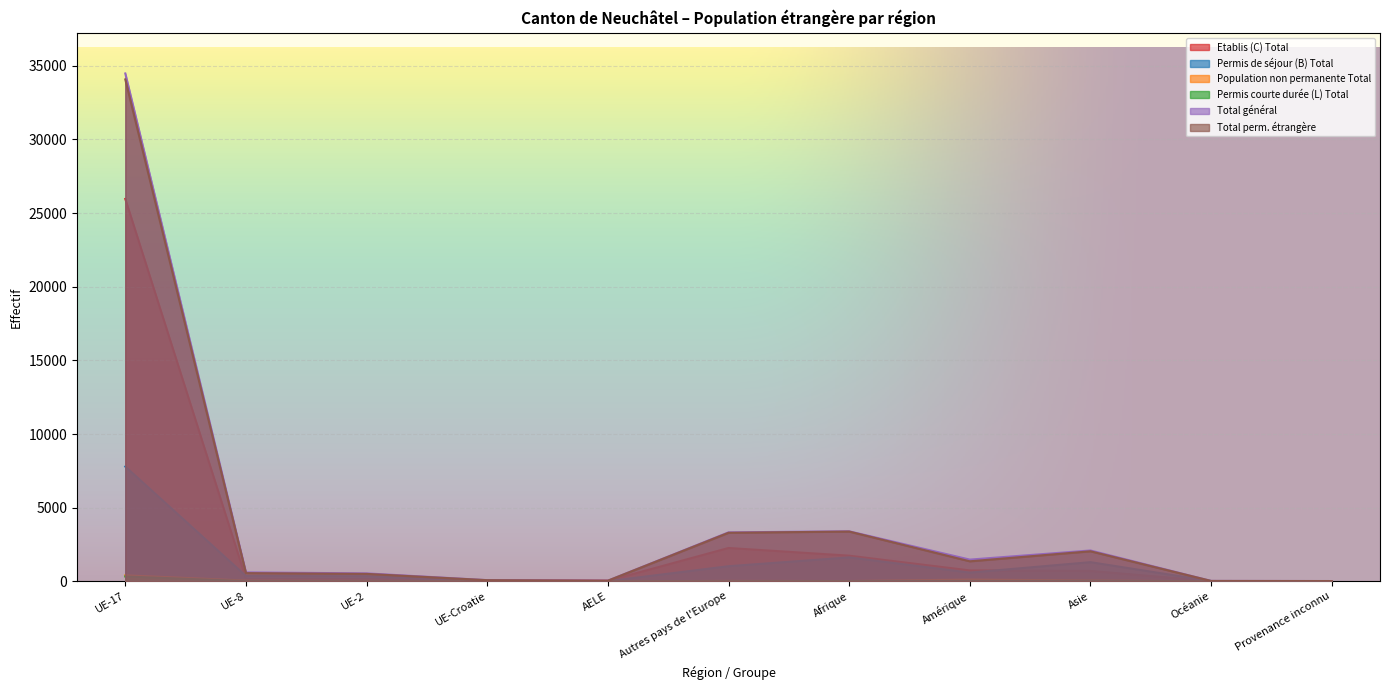

Is it true that Total général equals 7 at Océanie?

False